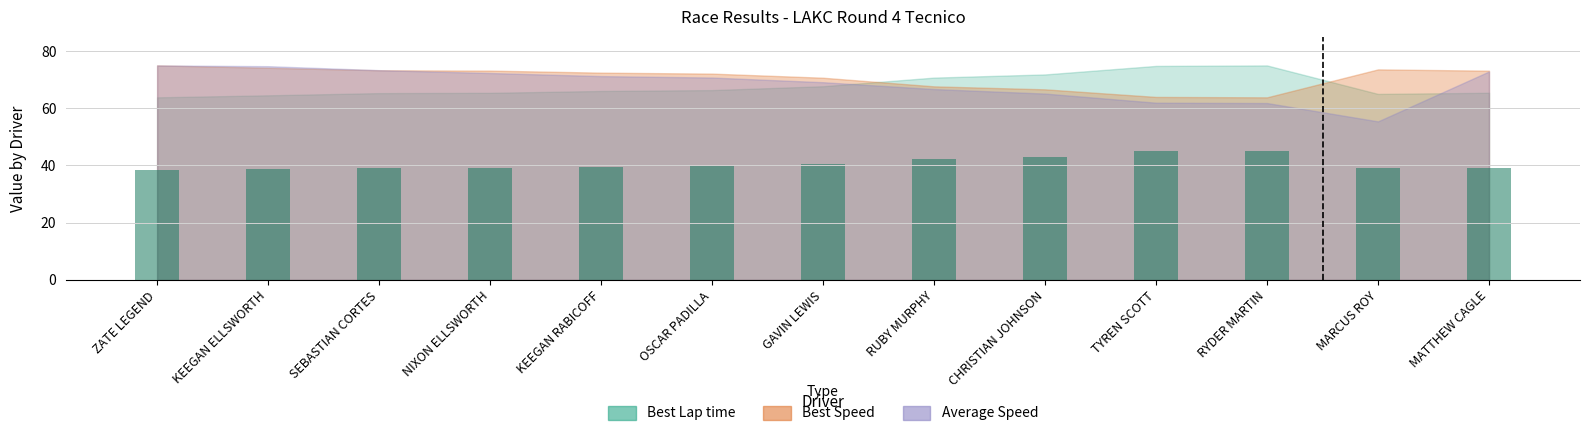

What is the sum of the Best Speed values at GAVIN LEWIS and MARCUS ROY?

144.3